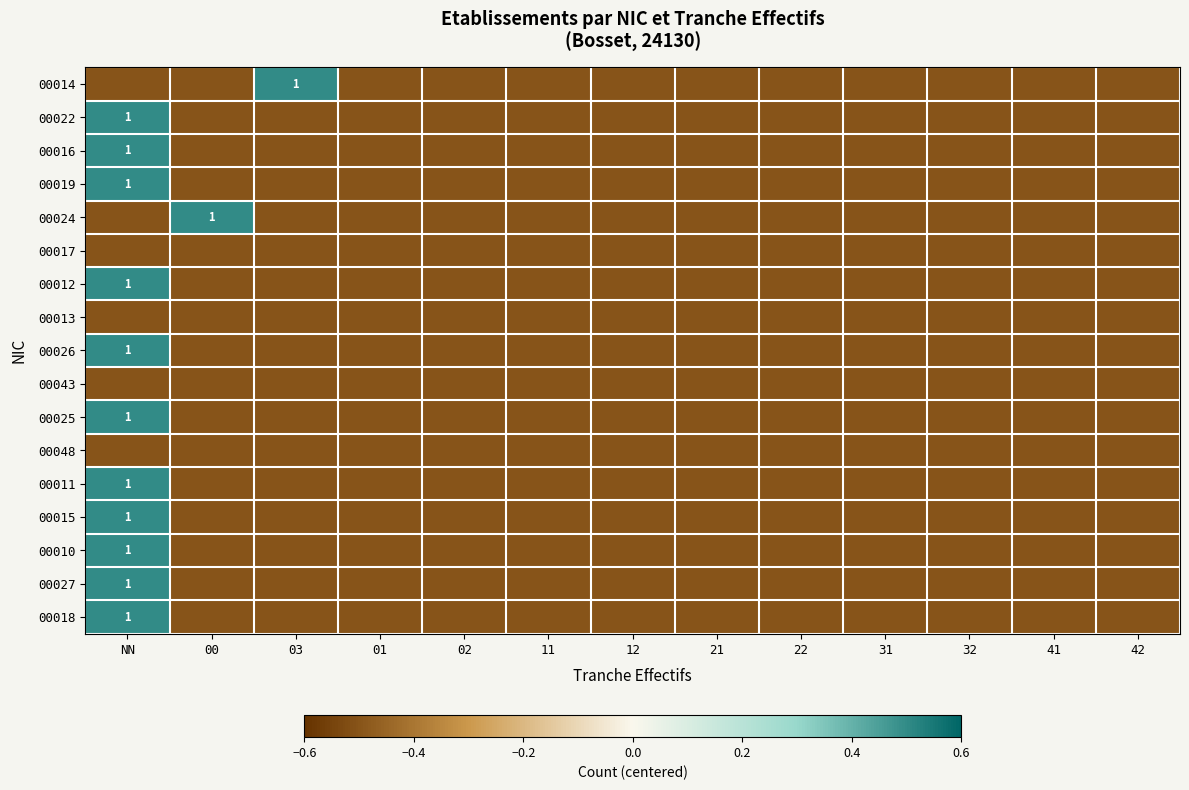

Rank the series by their maximum value, from highest to lowest.

00014, 00022, 00016, 00019, 00024, 00012, 00026, 00025, 00011, 00015, 00010, 00027, 00018, 00017, 00013, 00043, 00048